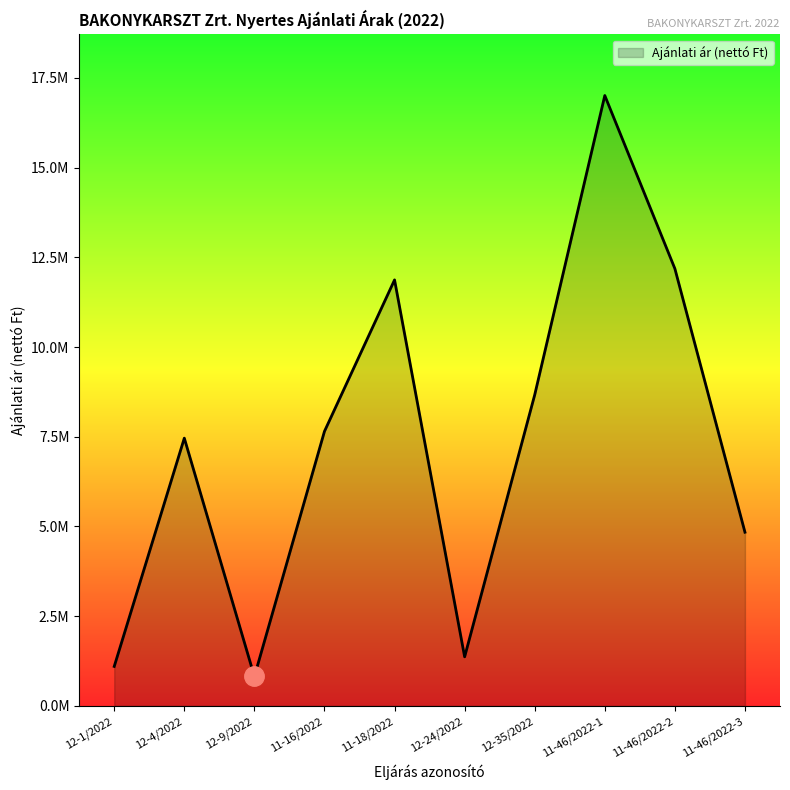

Does the chart display data point markers on the line(s)?

No